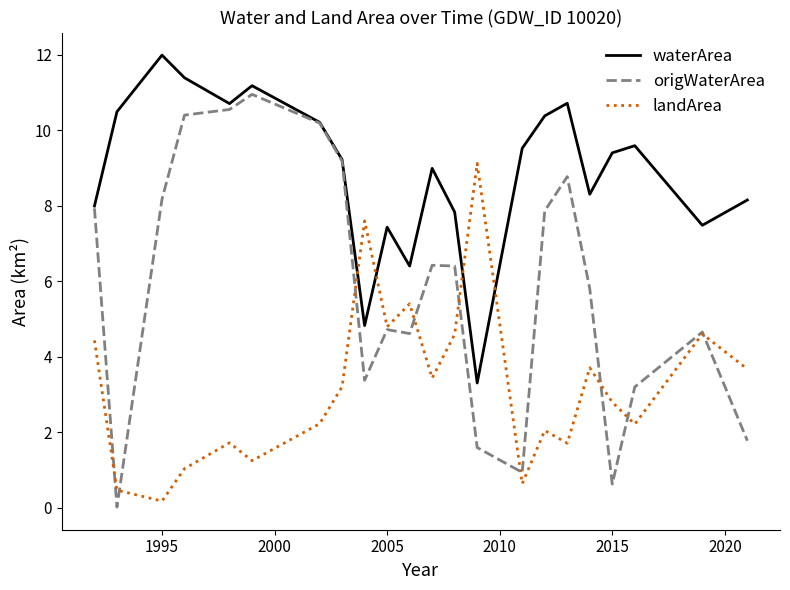

Which series has the largest total across all categories?

waterArea